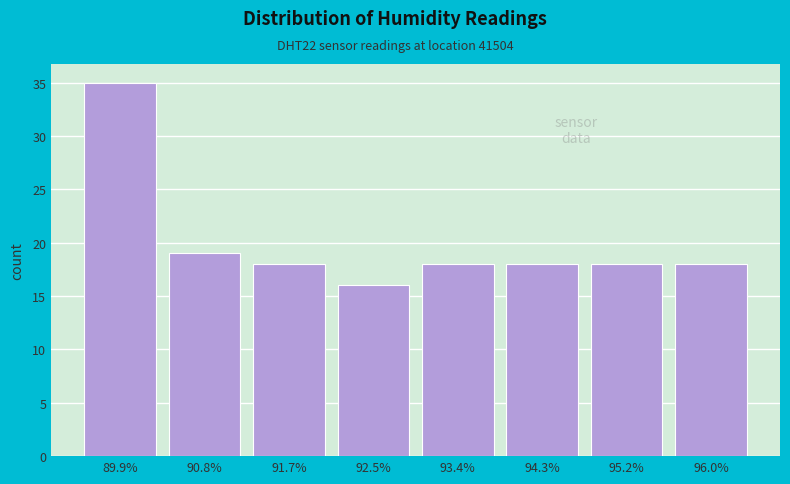

Reading left to right, extract all data points from this chart.

89.9%=35	90.8%=19	91.7%=18	92.5%=16	93.4%=18	94.3%=18	95.2%=18	96.0%=18